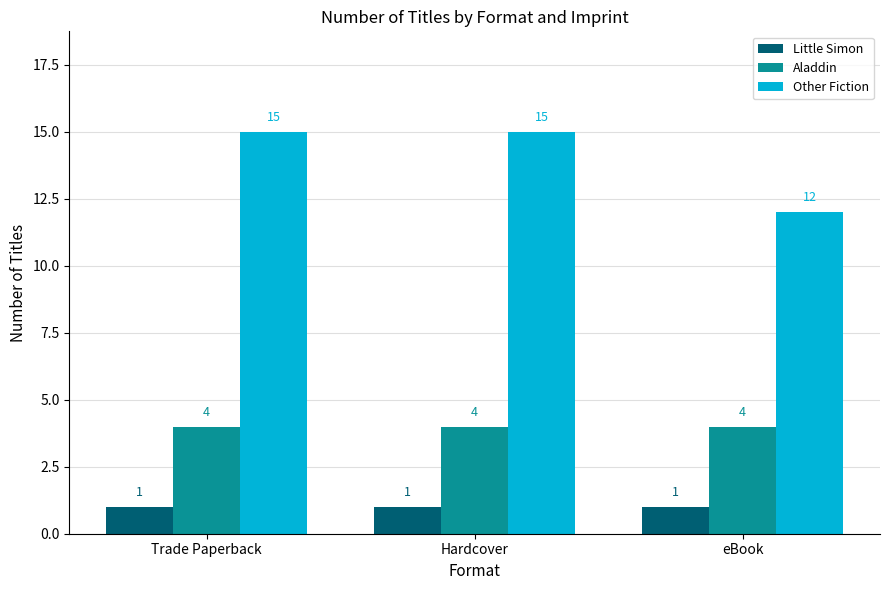

How many data points does each series have?

3